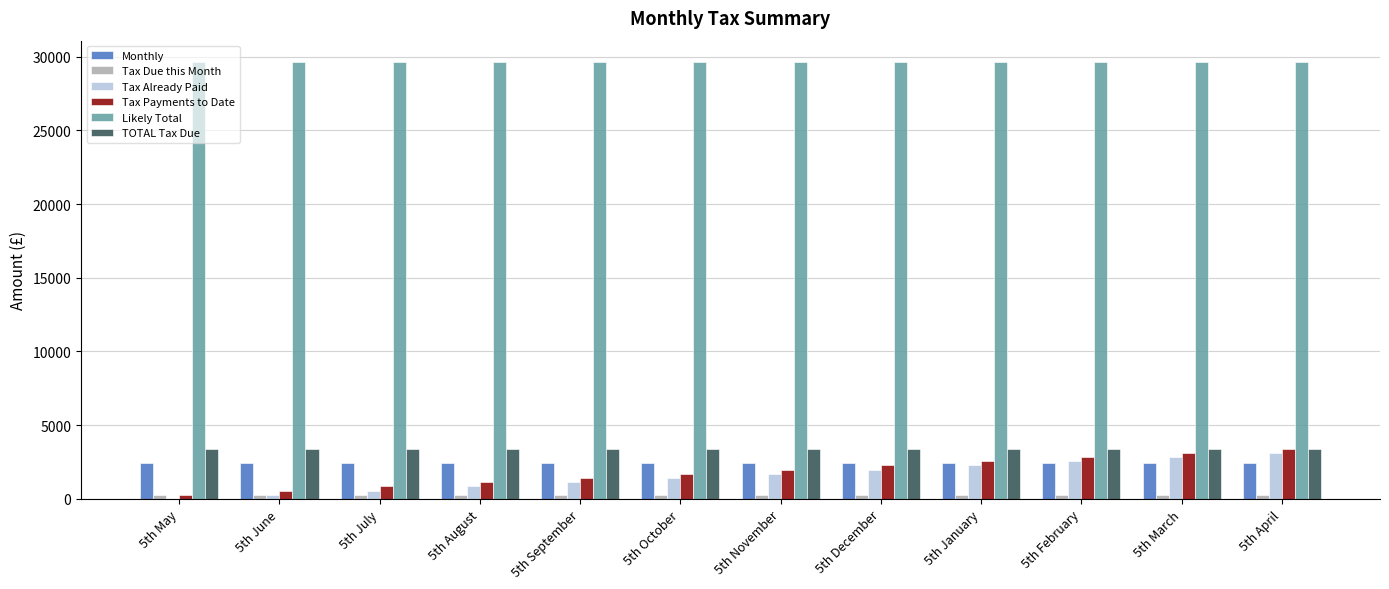

True or false: Tax Payments to Date has a value of 3406.0 at 5th April.

True